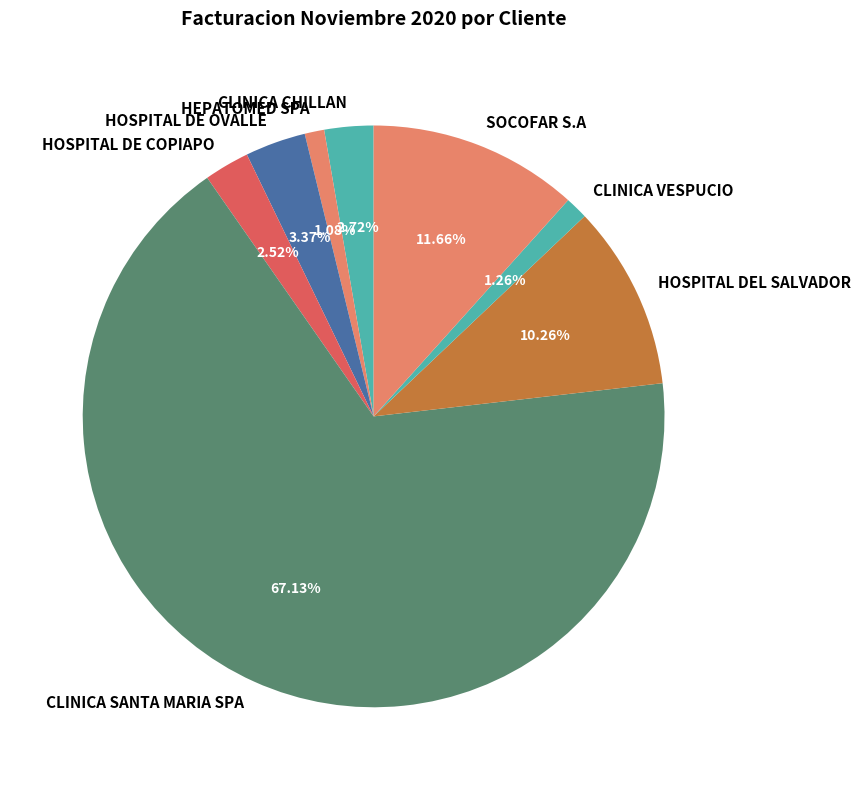

Combined, do CLINICA VESPUCIO and CLINICA SANTA MARIA SPA account for over 50%?

Yes